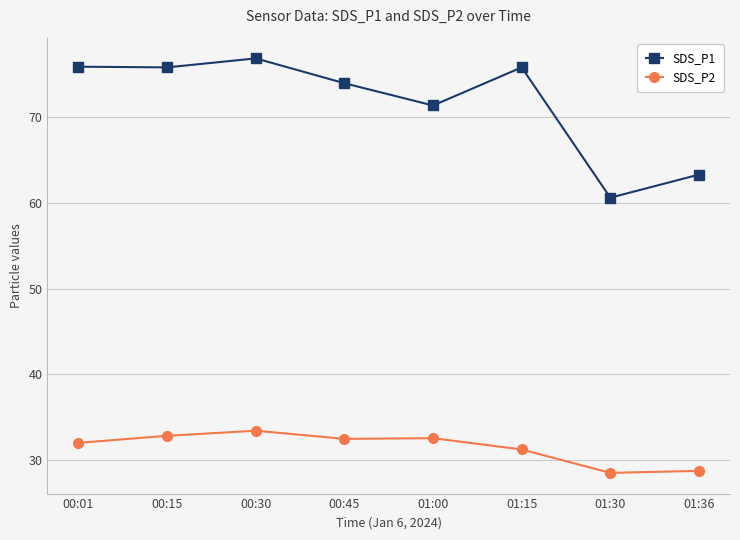

How many lines are shown in the chart?

2